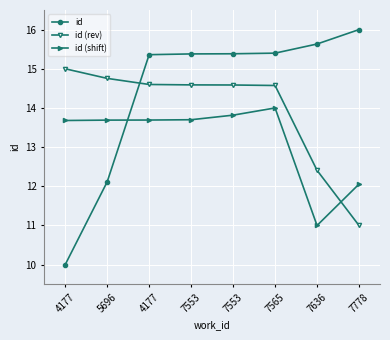

What are all the series names shown in the legend?

id, id (rev), id (shift)